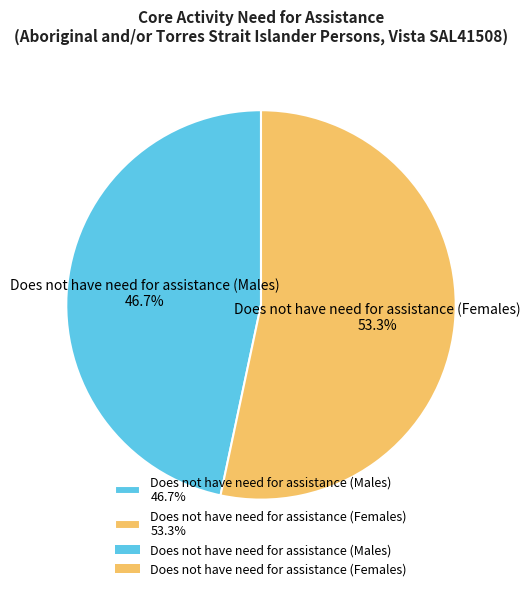

Rank the categories by value from highest to lowest.

Does not have need for assistance (Females) 53.3%, Does not have need for assistance (Males) 46.7%